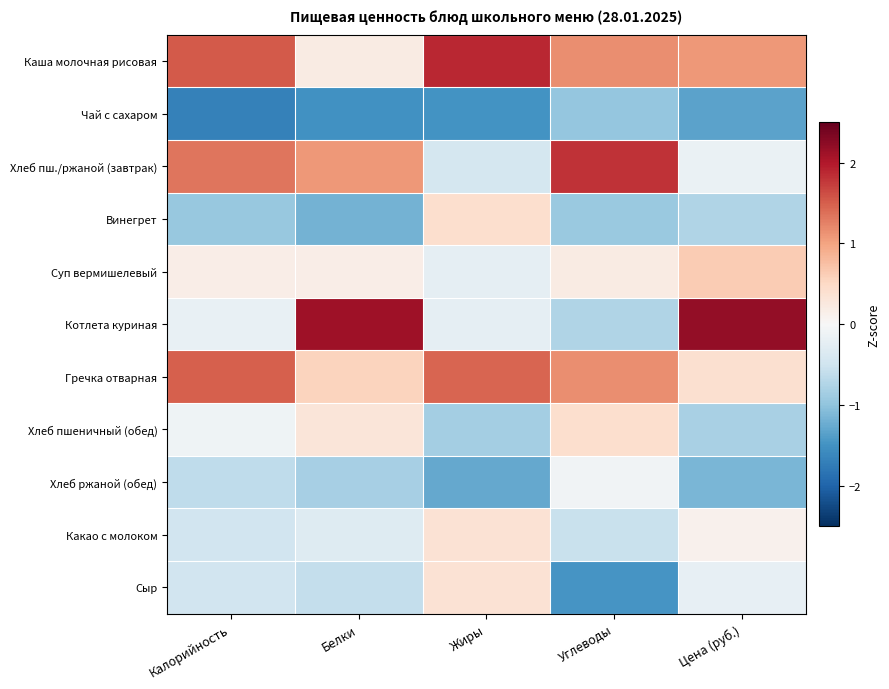

Reading left to right, what are all the values shown in this chart?

Каша молочная рисовая: Калорийность=1.5	Белки=0.2	Жиры=1.9	Углеводы=1.2	Цена (руб.)=1.1
Чай с сахаром: Калорийность=-1.7	Белки=-1.5	Жиры=-1.5	Углеводы=-1.0	Цена (руб.)=-1.3
Хлеб пш./ржаной (завтрак): Калорийность=1.3	Белки=1.1	Жиры=-0.4	Углеводы=1.8	Цена (руб.)=-0.2
Винегрет: Калорийность=-0.9	Белки=-1.2	Жиры=0.4	Углеводы=-0.9	Цена (руб.)=-0.8
Суп вермишелевый: Калорийность=0.2	Белки=0.2	Жиры=-0.2	Углеводы=0.2	Цена (руб.)=0.6
Котлета куриная: Калорийность=-0.2	Белки=2.1	Жиры=-0.2	Углеводы=-0.7	Цена (руб.)=2.2
Гречка отварная: Калорийность=1.5	Белки=0.6	Жиры=1.5	Углеводы=1.2	Цена (руб.)=0.4
Хлеб пшеничный (обед): Калорийность=-0.1	Белки=0.3	Жиры=-0.9	Углеводы=0.4	Цена (руб.)=-0.8
Хлеб ржаной (обед): Калорийность=-0.6	Белки=-0.8	Жиры=-1.3	Углеводы=-0.1	Цена (руб.)=-1.2
Какао с молоком: Калорийность=-0.5	Белки=-0.3	Жиры=0.4	Углеводы=-0.6	Цена (руб.)=0.1
Сыр: Калорийность=-0.5	Белки=-0.6	Жиры=0.4	Углеводы=-1.5	Цена (руб.)=-0.2